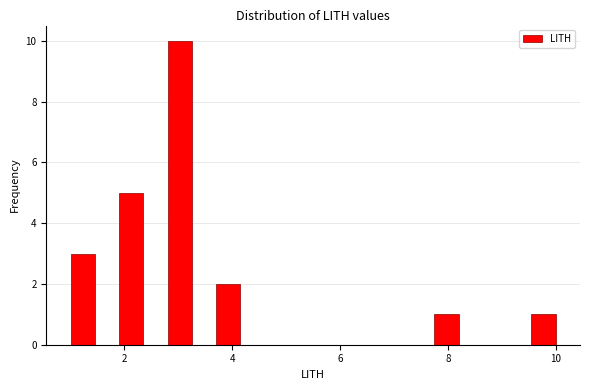

Around what value on the x-axis is the tallest bar? Give the approximate position of its centre, as read against the axis.

3.0